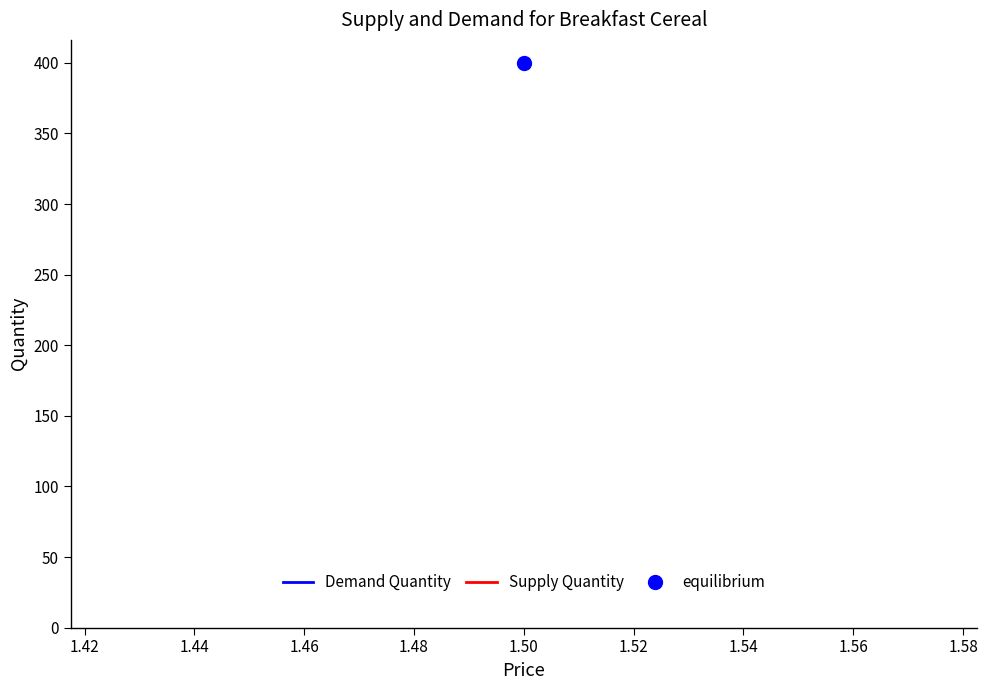

True or false: Supply Quantity and Demand Quantity cross at least once.

False